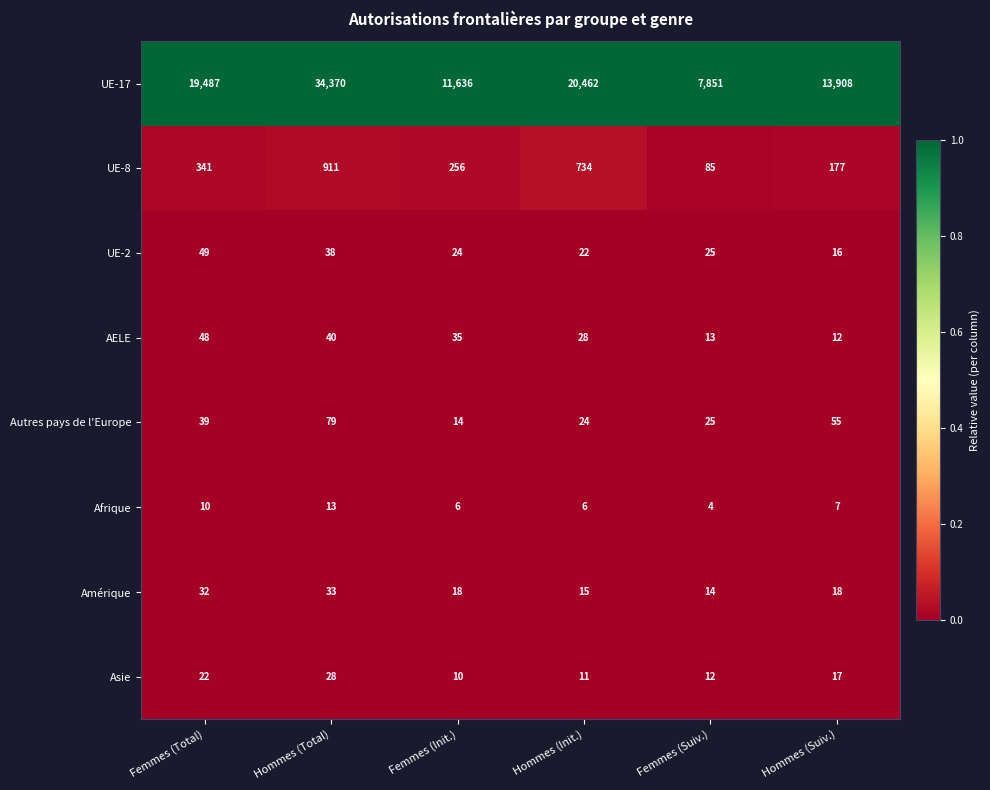

List the series in order of their peak value, lowest first.

Afrique, Asie, Amérique, AELE, UE-2, Autres pays de l'Europe, UE-8, UE-17